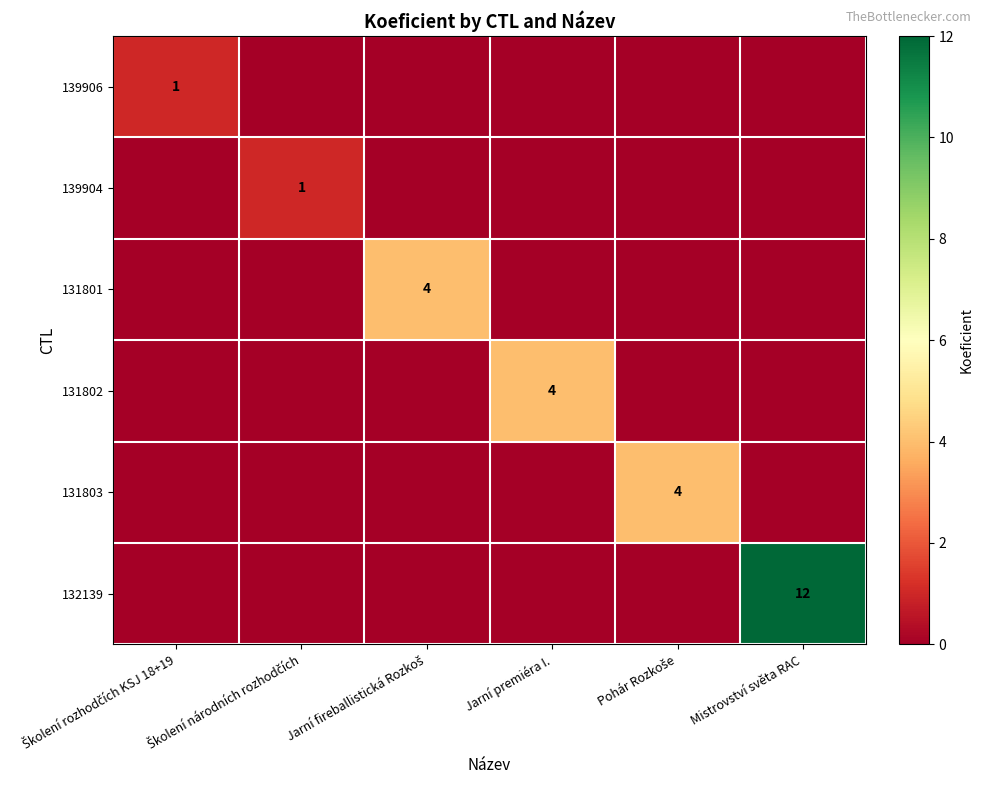

Which series has the largest total across all categories?

132139